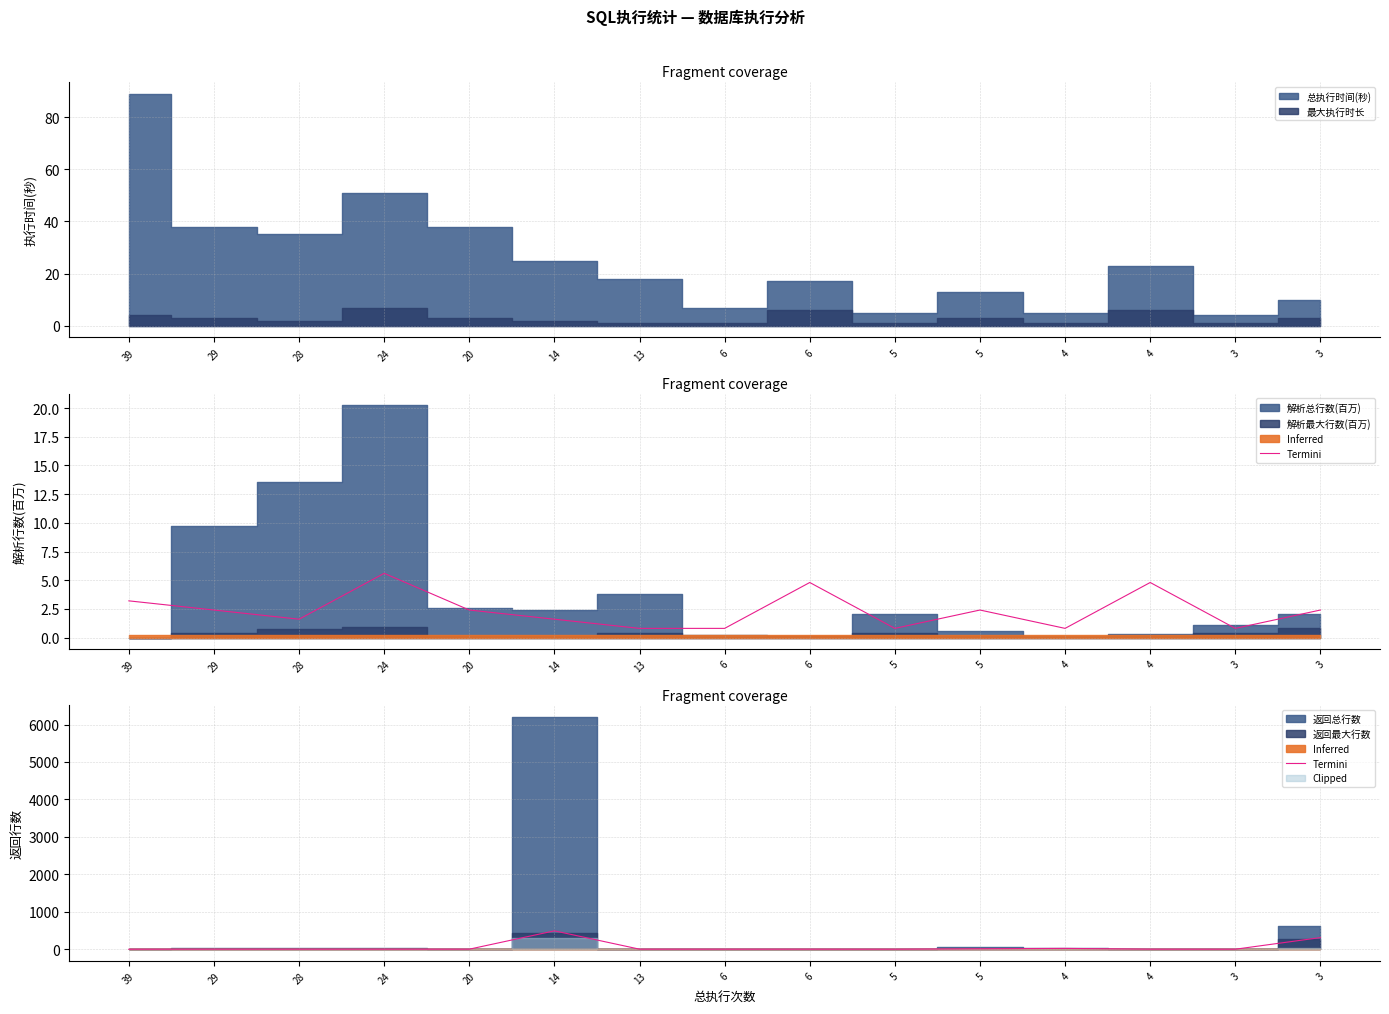

Approximately how many times larger is the value at 28 compared to 4?

0.1